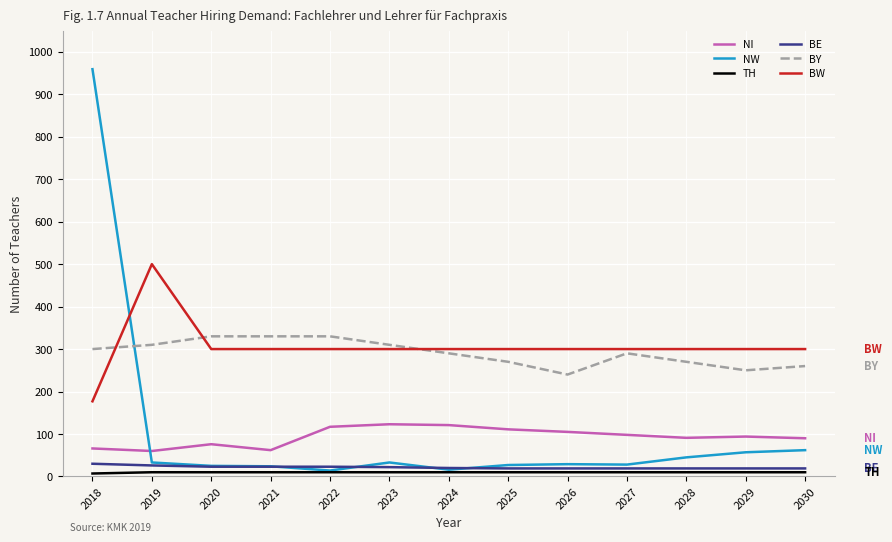

True or false: BW has a value of 300 at 2025.

True